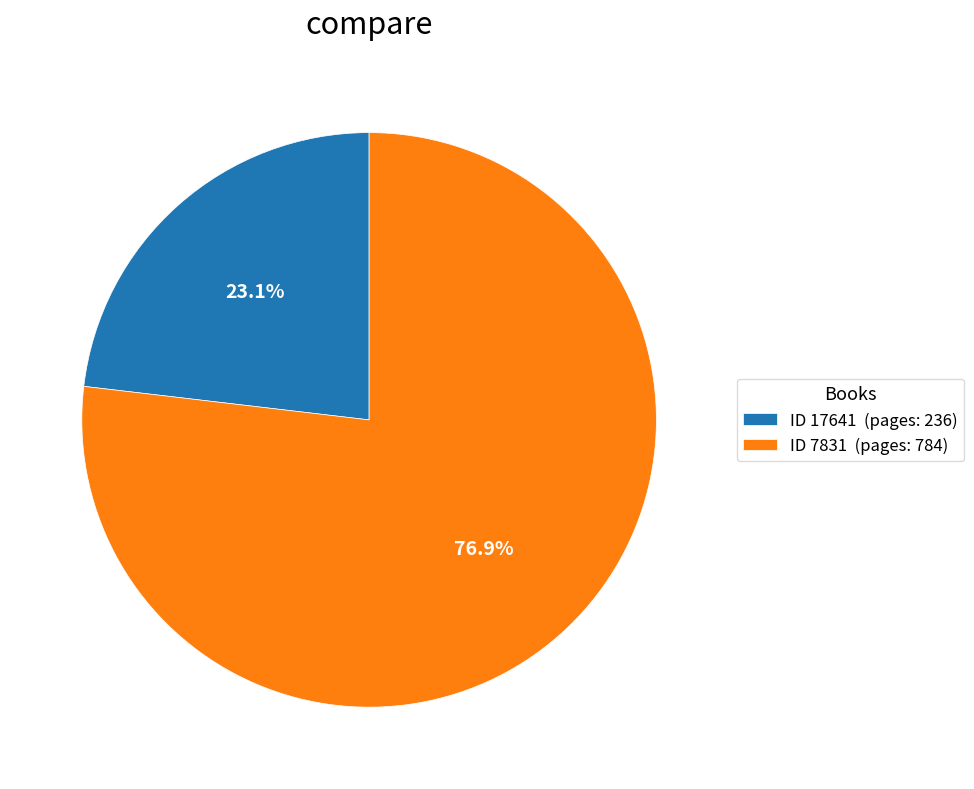

Which category has the smallest portion of the pie?

ID 17641 (pages: 236)